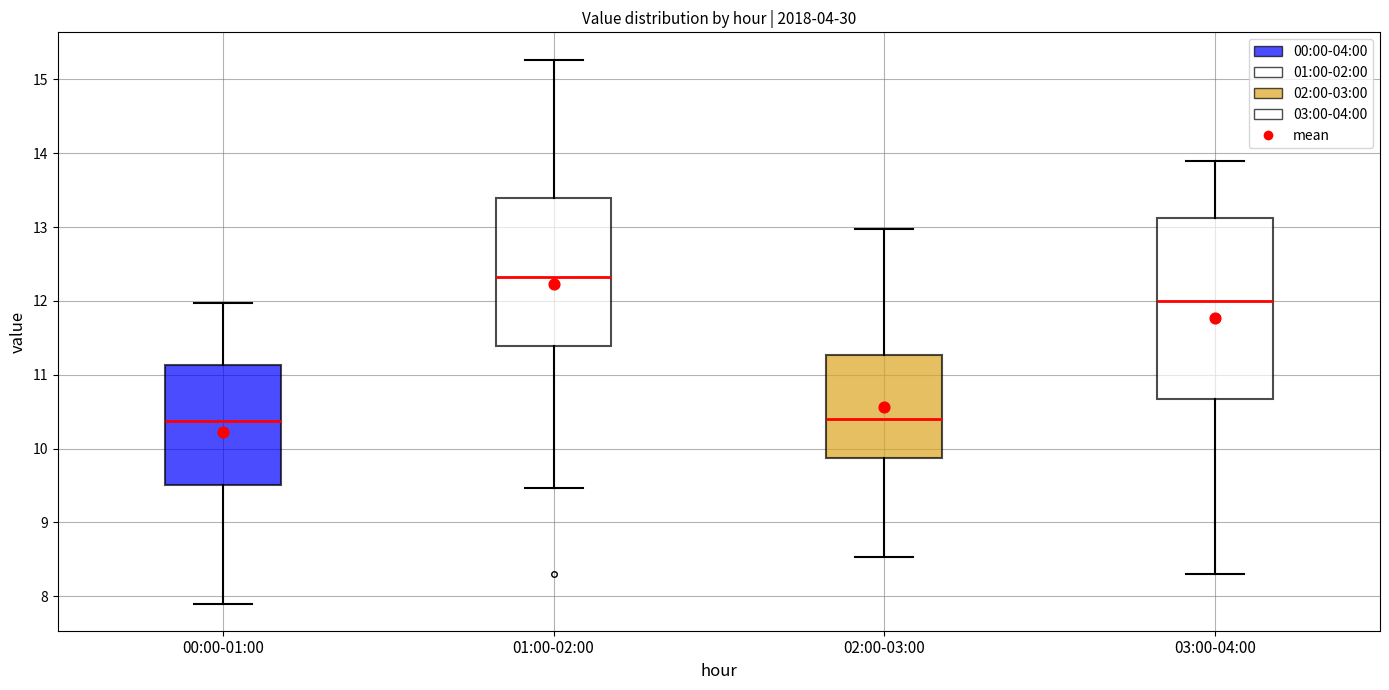

Reading left to right, transcribe this box plot: for each box, give where its median line is, the range the box spans, and where its two whiskers end, as read against the y-axis. The values are not printed on the chart, so give them approximately, as read against the axis.

00:00-01:00: median 10.4, box 9.5 to 11.1, whiskers 7.9 to 12.0
01:00-02:00: median 12.3, box 11.4 to 13.4, whiskers 9.5 to 15.3
02:00-03:00: median 10.4, box 9.9 to 11.3, whiskers 8.5 to 13.0
03:00-04:00: median 12.0, box 10.7 to 13.1, whiskers 8.3 to 13.9